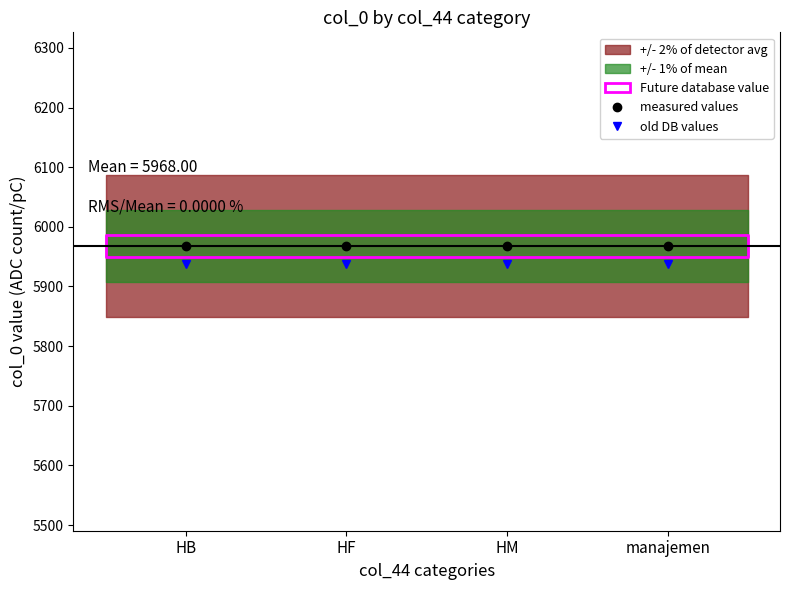

What is the total value across all series at HM?

11906.2